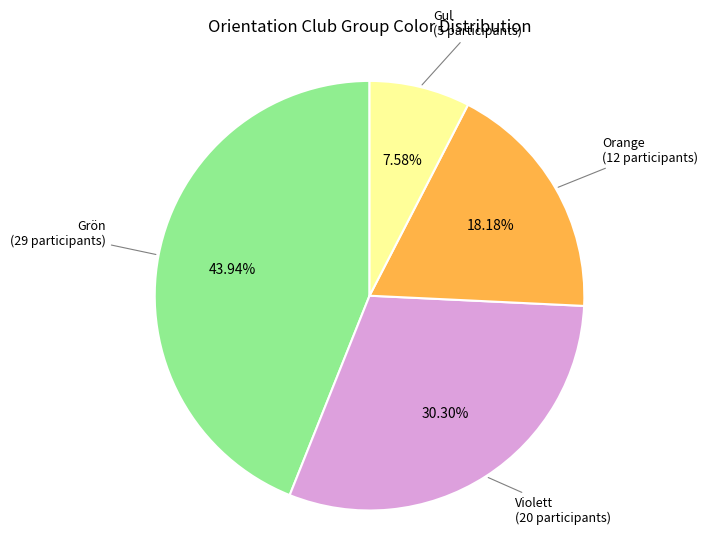

Is there any slice that represents more than half of the pie?

No